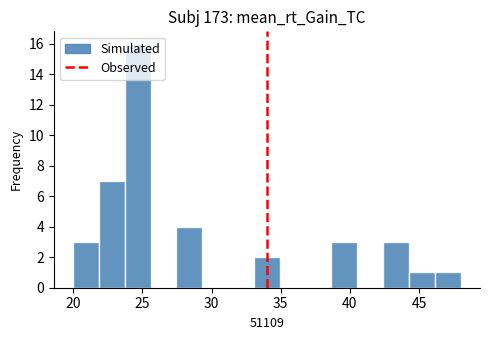

Read against the x-axis, roughly where is the centre of the tallest bar?

24.5